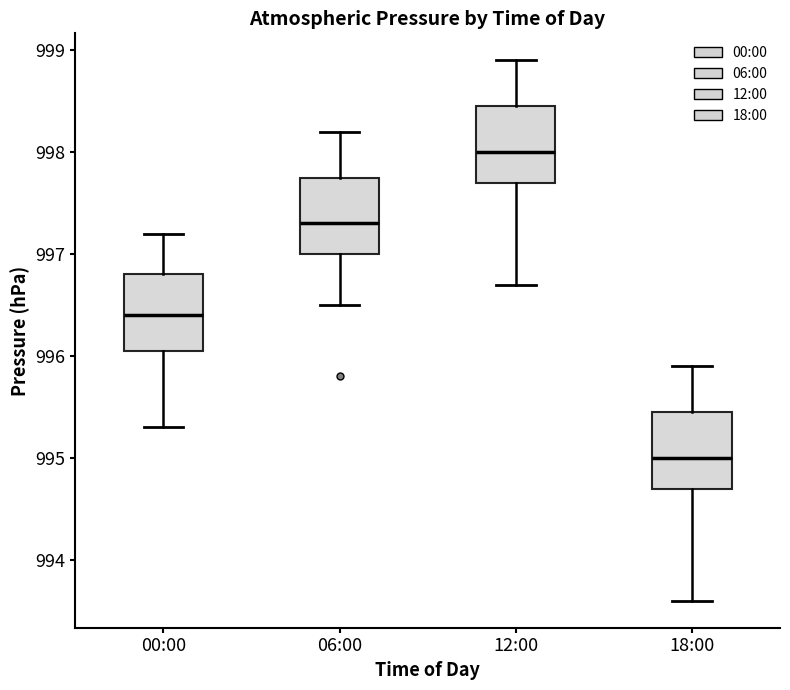

Which box has the lowest median line?

18:00